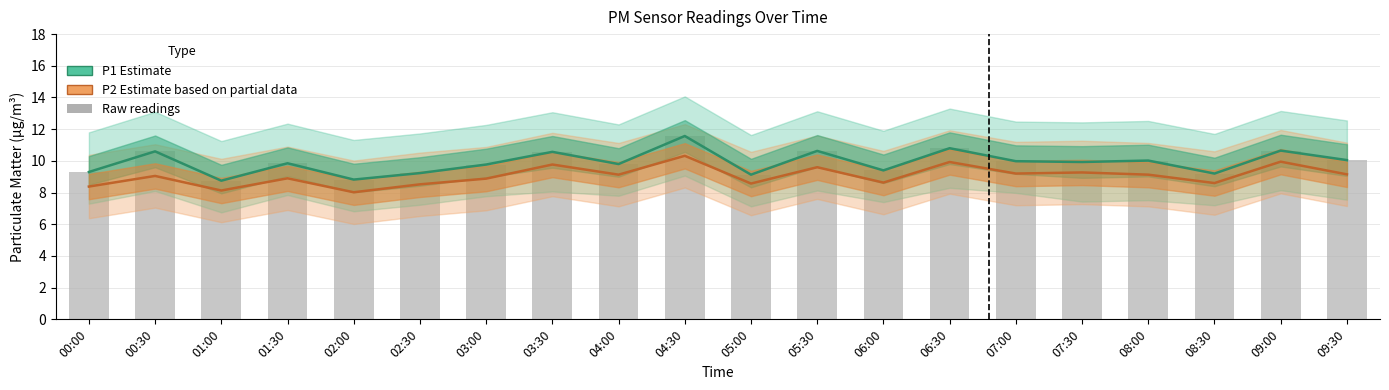

At which category is the sum across all series the highest?

04:30